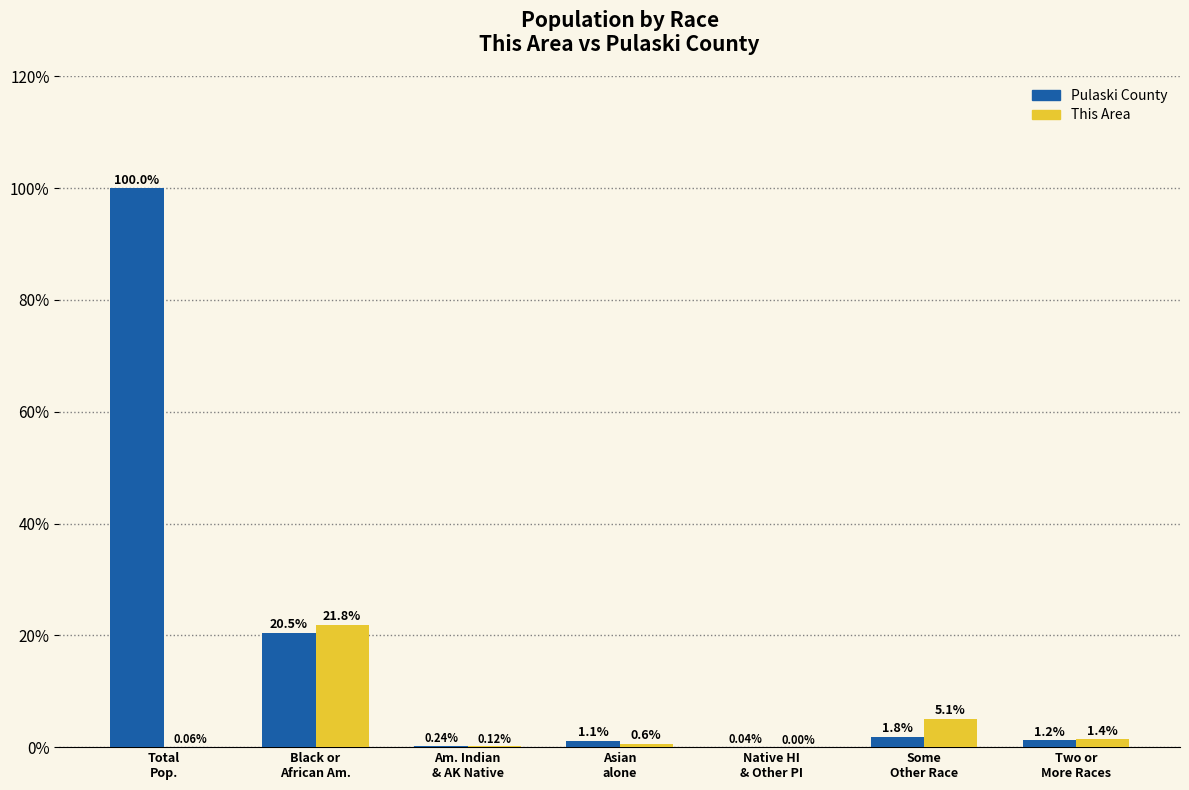

At which label is Pulaski County closest to 50?

Black or
African Am.